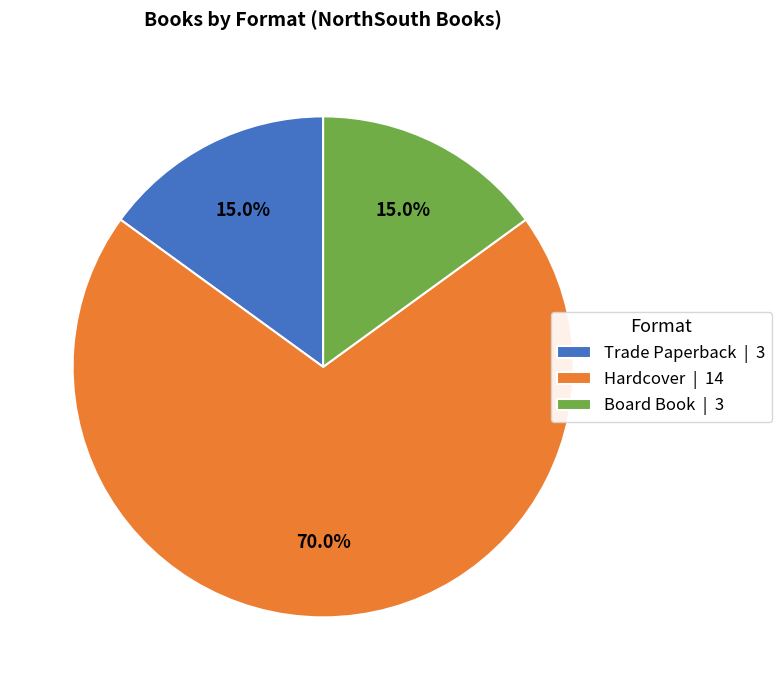

To the nearest percent, what portion does Board Book represent?

15%